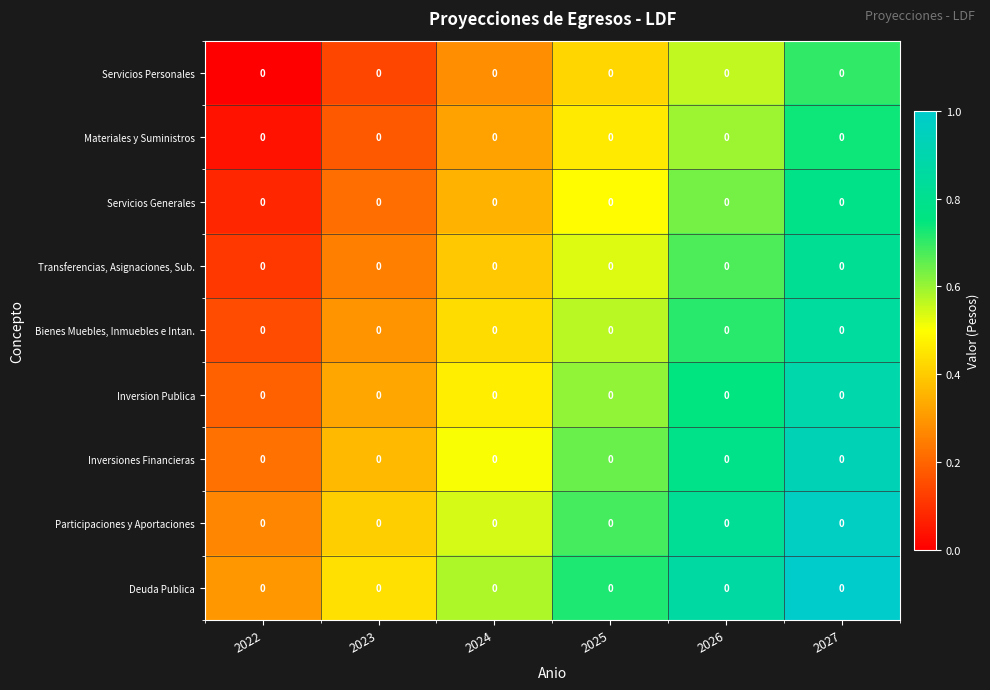

Read the Servicios Generales value at 2026.

0.6